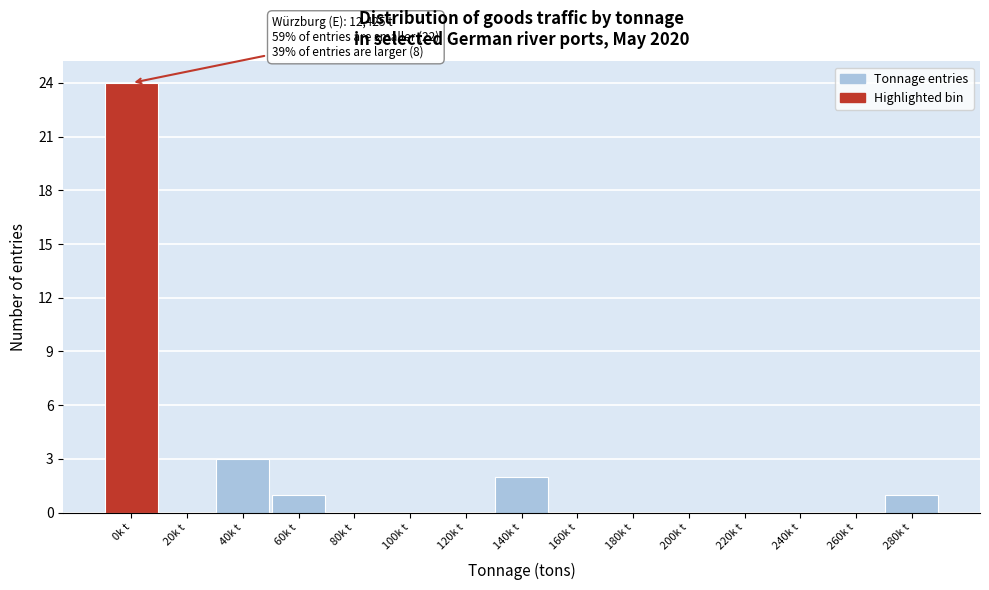

Reading left to right, transcribe all the data shown in this chart.

0k t=24	20k t=0	40k t=3	60k t=1	80k t=0	100k t=0	120k t=0	140k t=2	160k t=0	180k t=0	200k t=0	220k t=0	240k t=0	260k t=0	280k t=1